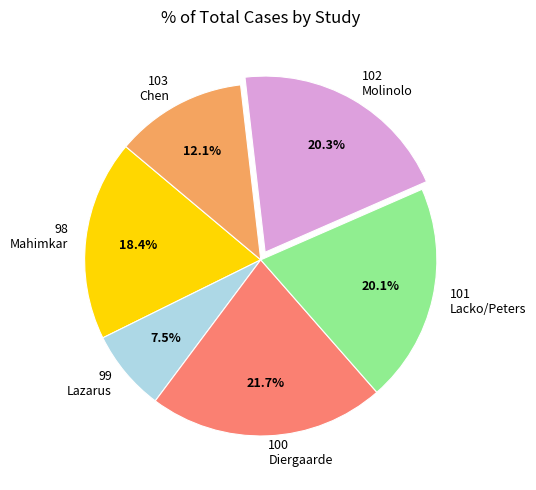

To the nearest percent, what is the average slice percentage?

17%